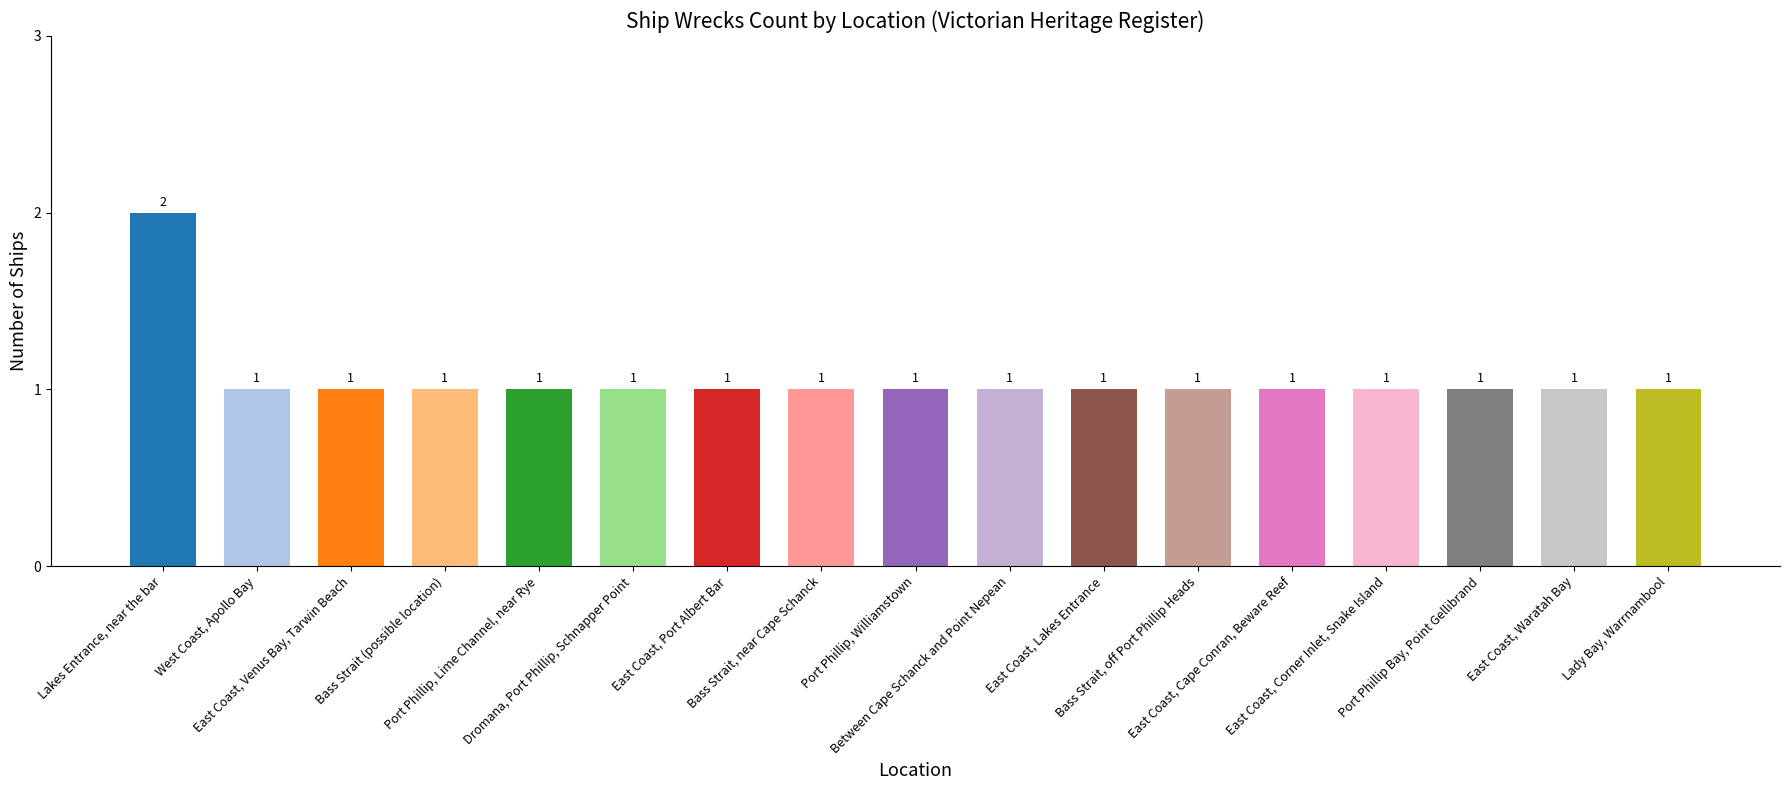

What is the sum of all values?

18